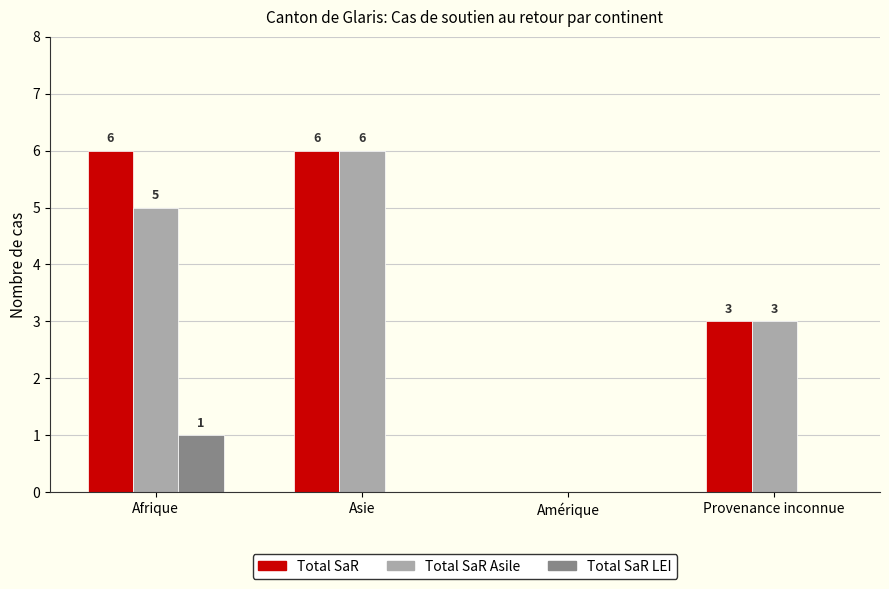

True or false: Total SaR has a value of 2 at Afrique.

False